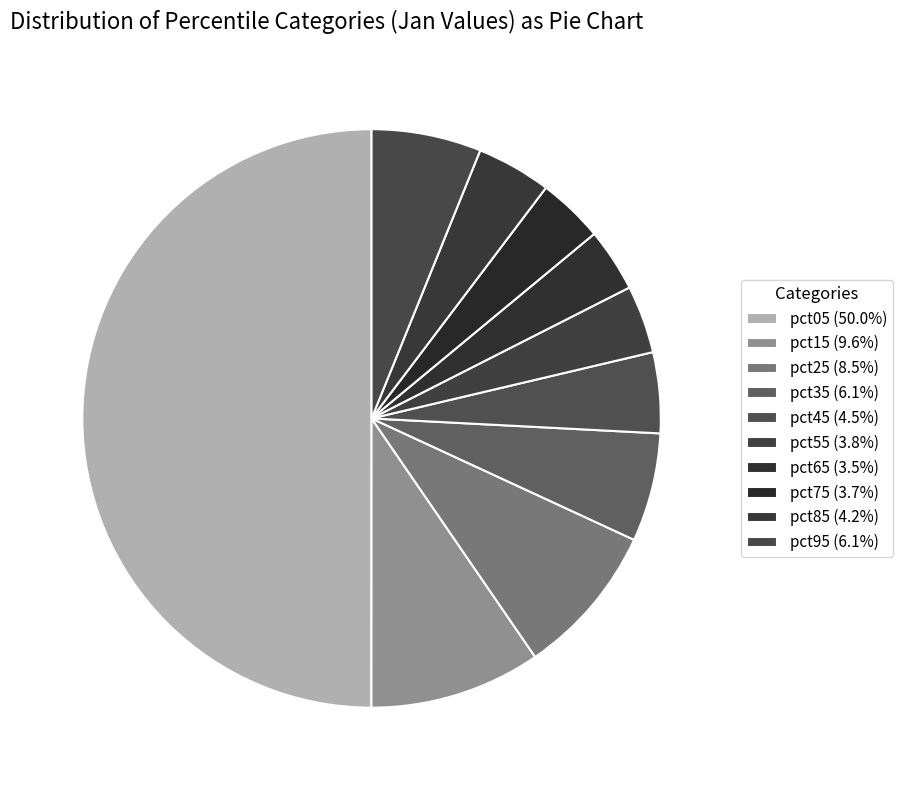

What is the smallest slice in the pie chart?

pct65